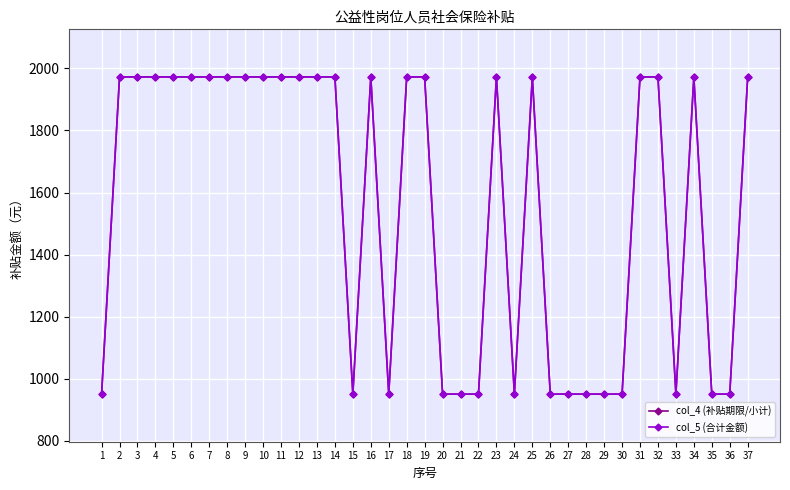

Reading left to right, transcribe all the data shown in this chart.

col_4 (补贴期限/小计): 950.3	1972.7	1972.7	1972.7	1972.7	1972.7	1972.7	1972.7	1972.7	1972.7	1972.7	1972.7	1972.7	1972.7	950.3	1972.7	950.3	1972.7	1972.7	950.3	950.3	950.3	1972.7	950.3	1972.7	950.3	950.3	950.3	950.3	950.3	1972.7	1972.7	950.3	1972.7	950.3	950.3	1972.7
col_5 (合计金额): 950.3	1972.7	1972.7	1972.7	1972.7	1972.7	1972.7	1972.7	1972.7	1972.7	1972.7	1972.7	1972.7	1972.7	950.3	1972.7	950.3	1972.7	1972.7	950.3	950.3	950.3	1972.7	950.3	1972.7	950.3	950.3	950.3	950.3	950.3	1972.7	1972.7	950.3	1972.7	950.3	950.3	1972.7